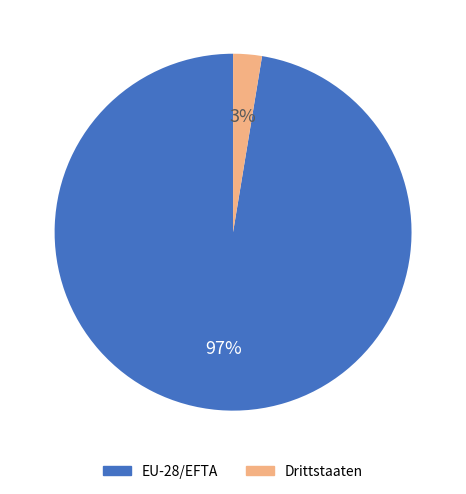

Between Drittstaaten and EU-28/EFTA, which is larger?

EU-28/EFTA